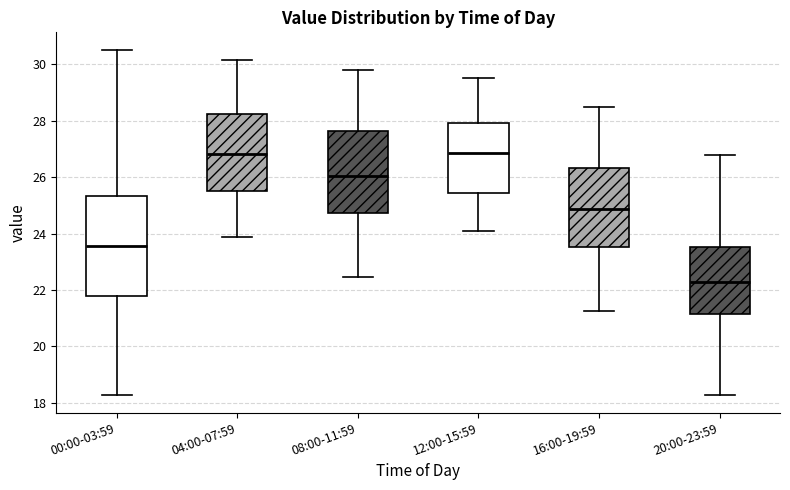

Reading left to right, read every box against the y-axis: the position of its median line, the range the box covers, and the ends of its whiskers. The values are not printed on the chart, so give them approximately, as read against the axis.

00:00-03:59: median 23.6, box 21.8 to 25.4, whiskers 18.2 to 30.6
04:00-07:59: median 26.8, box 25.6 to 28.2, whiskers 23.8 to 30.2
08:00-11:59: median 26.0, box 24.8 to 27.6, whiskers 22.4 to 29.8
12:00-15:59: median 26.8, box 25.4 to 28.0, whiskers 24.0 to 29.6
16:00-19:59: median 24.8, box 23.6 to 26.4, whiskers 21.2 to 28.6
20:00-23:59: median 22.2, box 21.2 to 23.6, whiskers 18.2 to 26.8